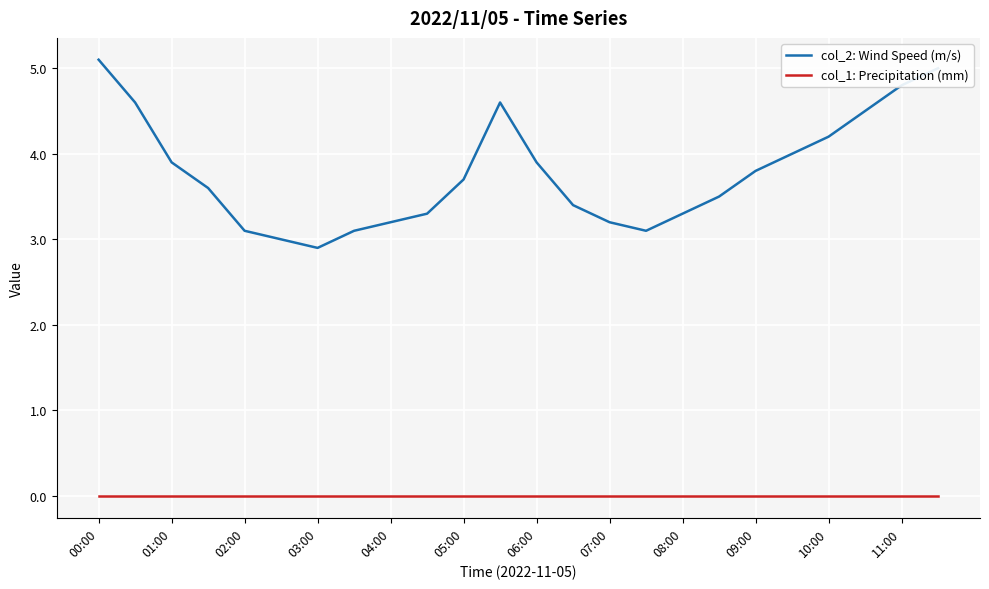

What is the maximum value shown in the chart?

5.1